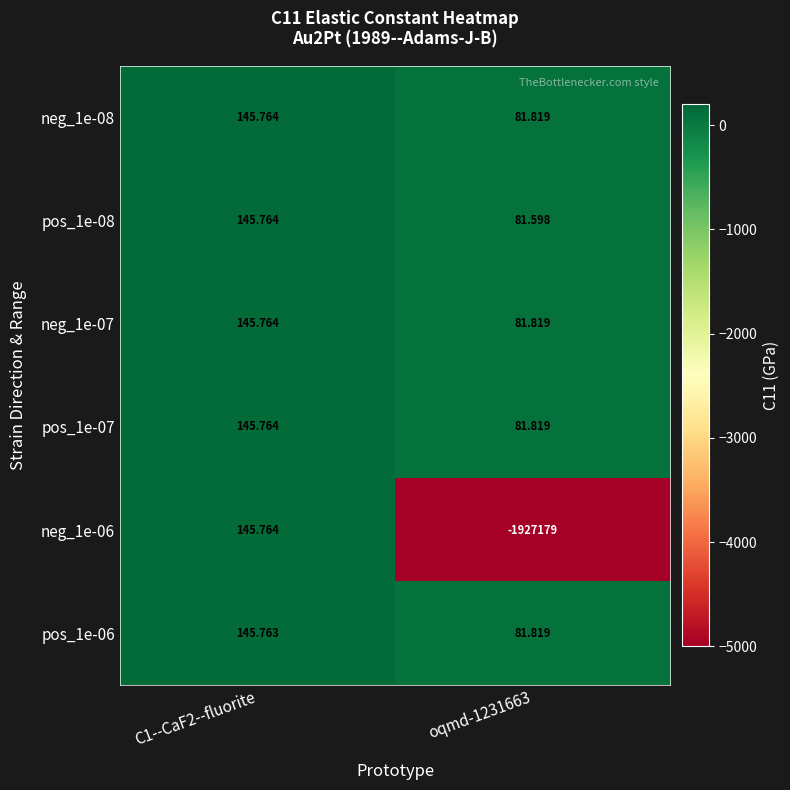

Is the value of neg_1e-08 at oqmd-1231663 greater than the value of pos_1e-08 at C1--CaF2--fluorite?

No